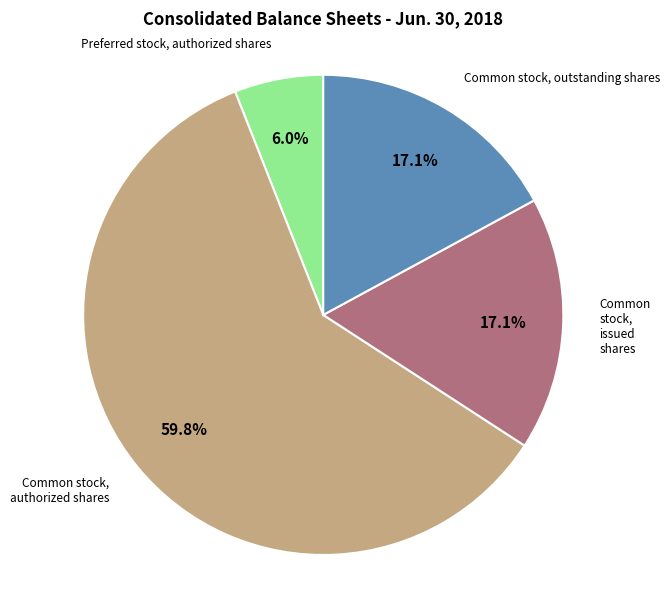

To the nearest percent, what is the difference between the largest and smallest slice percentages?

54%